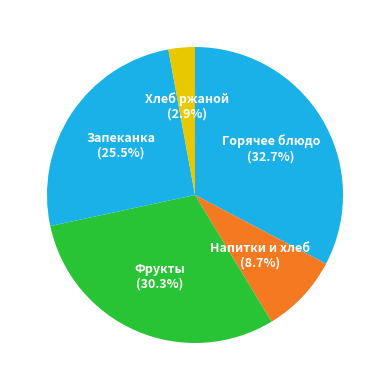

How many segments does this pie chart have?

5